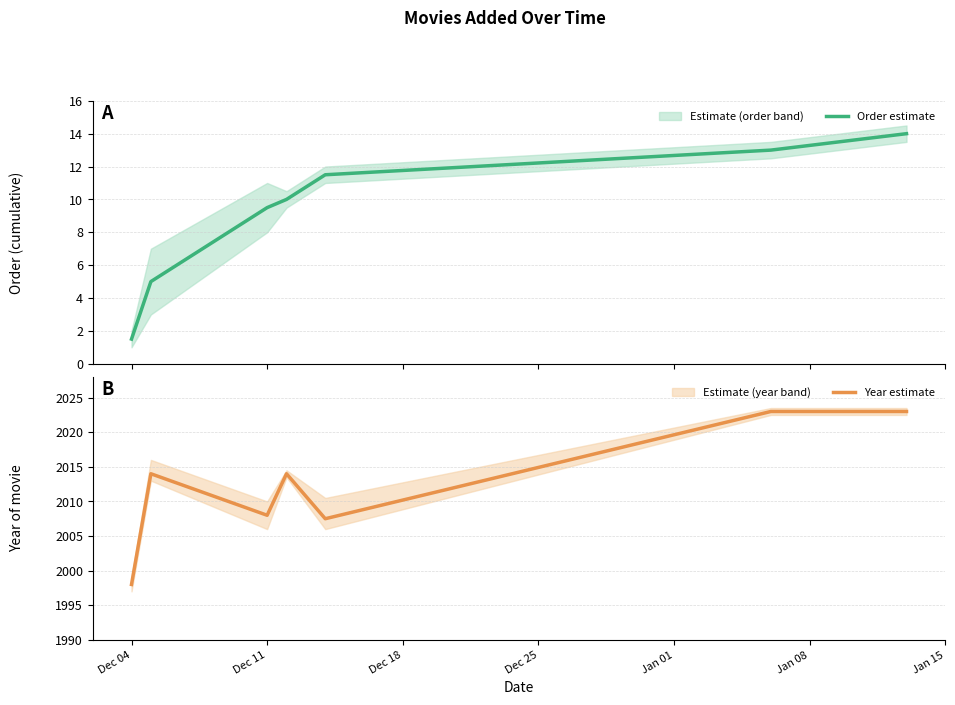

True or false: Year estimate and Order estimate cross at least once.

False